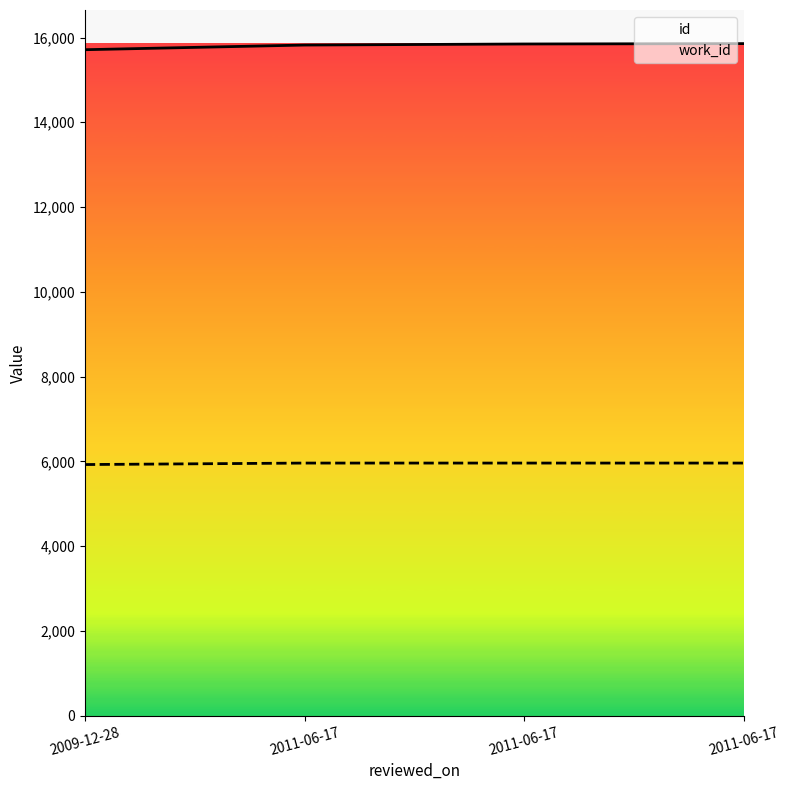

What is the difference between the id values at 2009-12-28 and 2011-06-17?

110